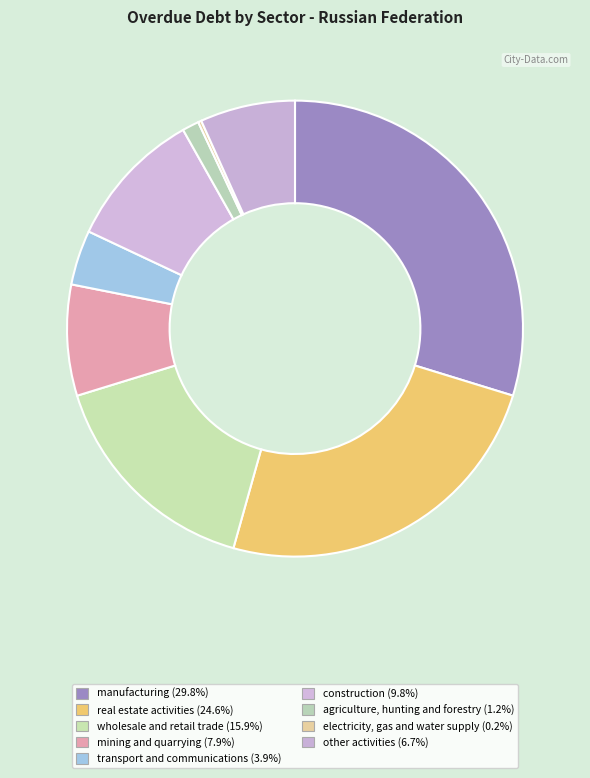

To the nearest percent, what is the combined percentage of transport and communications and real estate activities?

28%